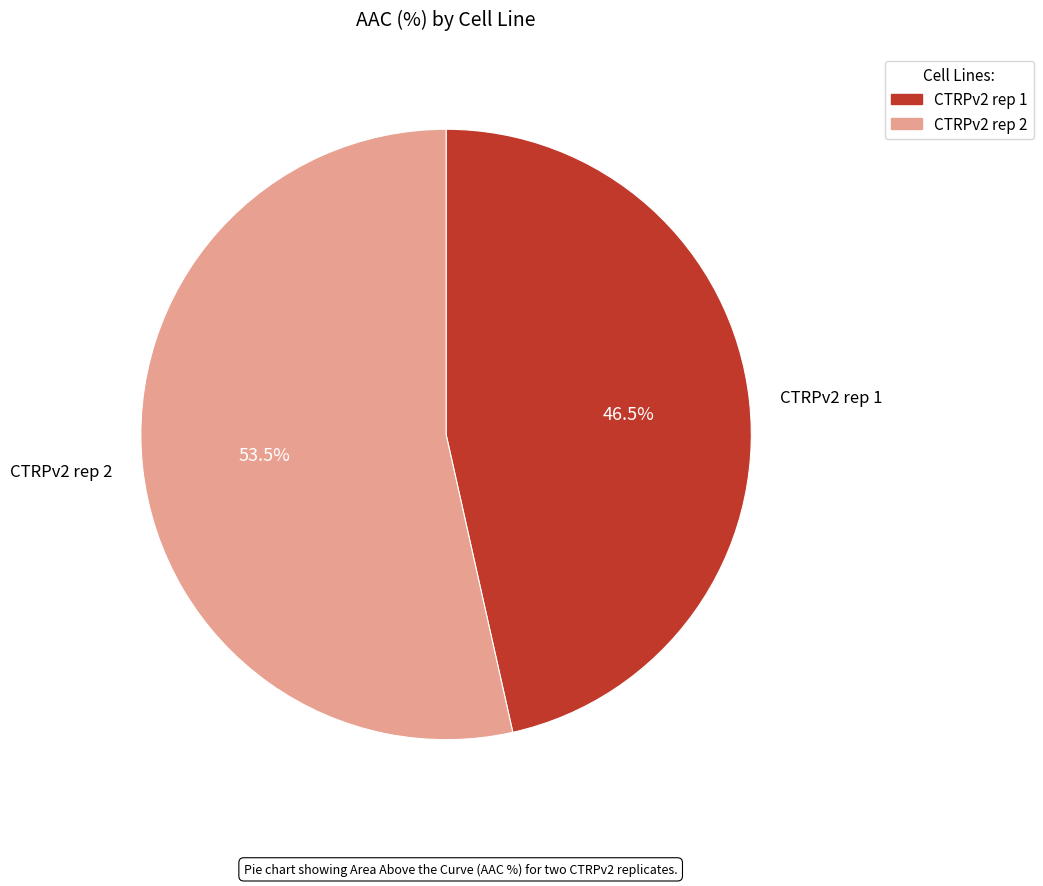

Combined, what portion of the pie is CTRPv2 rep 1 and CTRPv2 rep 2?

100.0%